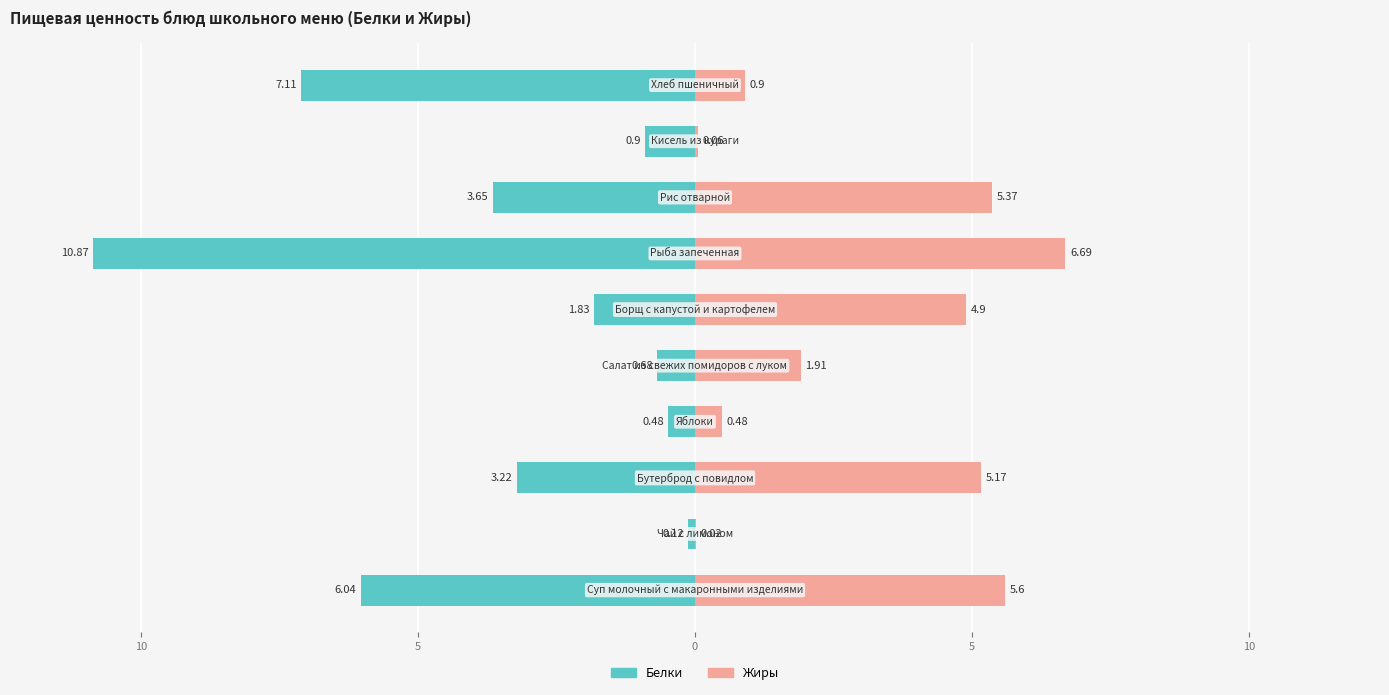

Is it true that Жиры equals 0.0 at 8?

False